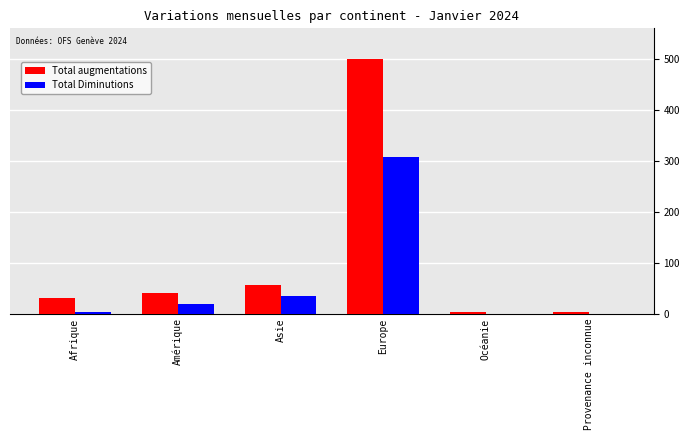

Which series has the largest range (max minus min)?

Total augmentations